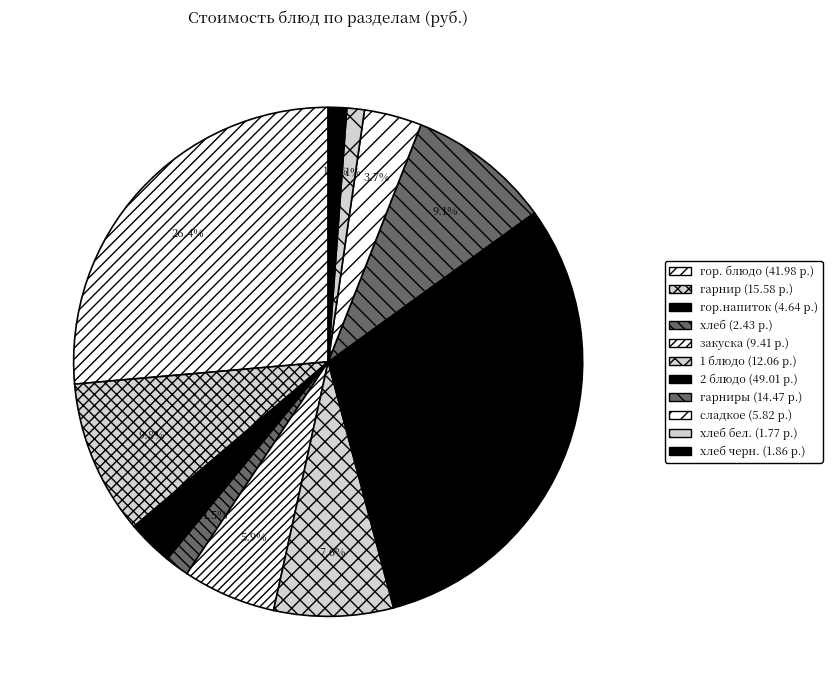

Count the number of slices in the pie.

11